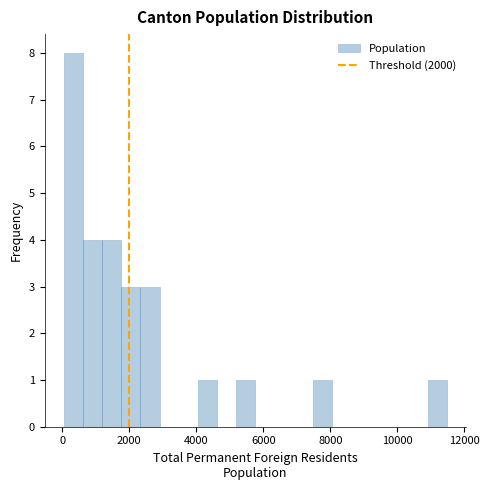

Read against the x-axis, roughly where is the centre of the tallest bar?

400